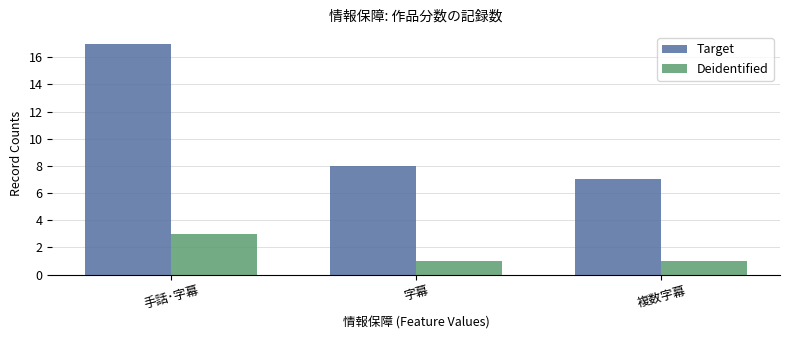

Rank the series by their maximum value, from lowest to highest.

Deidentified, Target